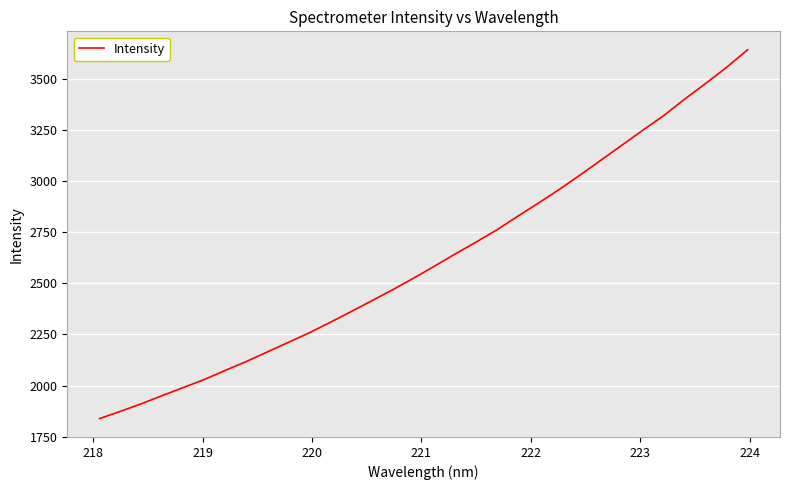

What is the difference between the maximum and minimum values?

1802.9